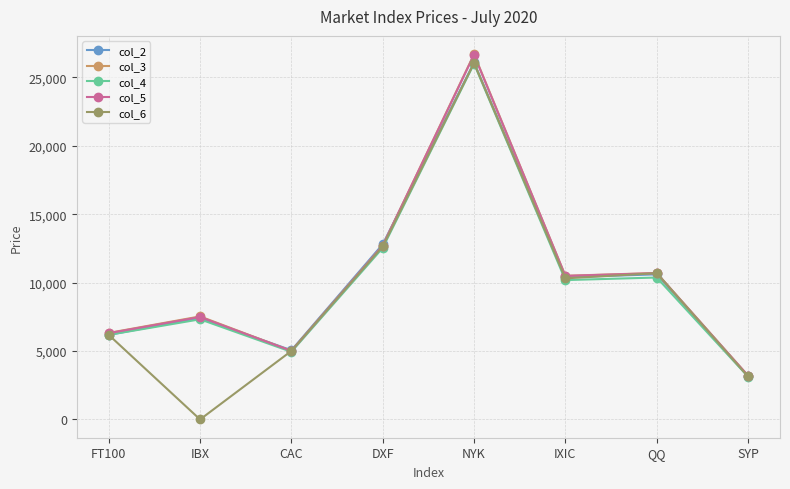

Where is the first local maximum for col_5?

IBX